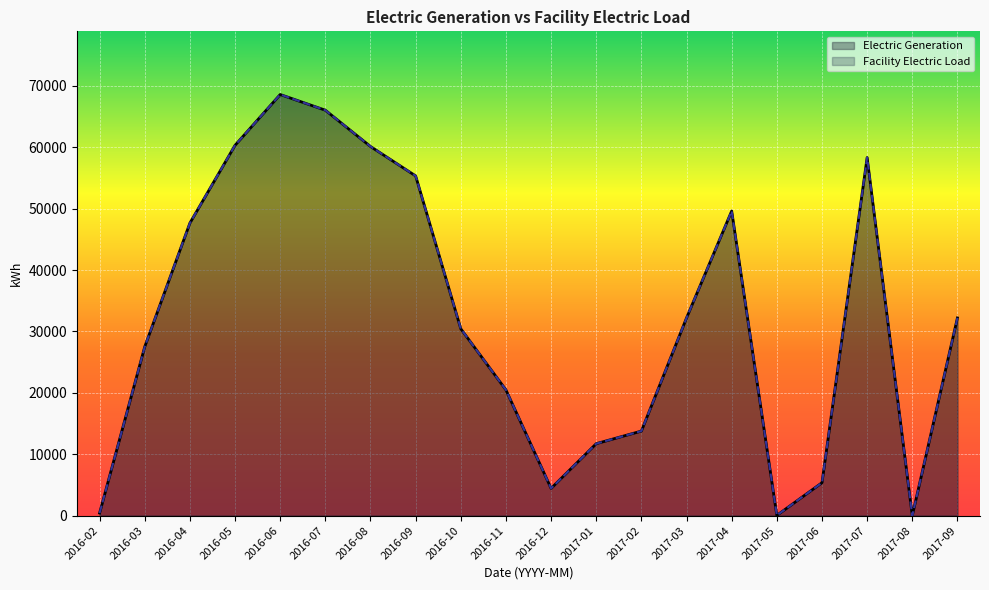

What position from the left is 2017-01?

12